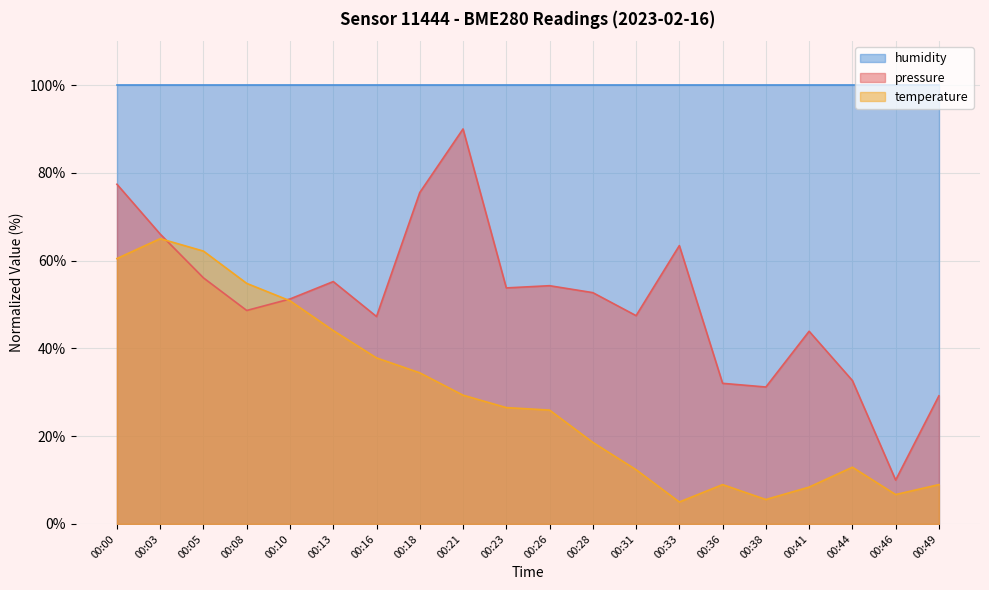

List the series in order of their peak value, lowest first.

temperature, pressure, humidity